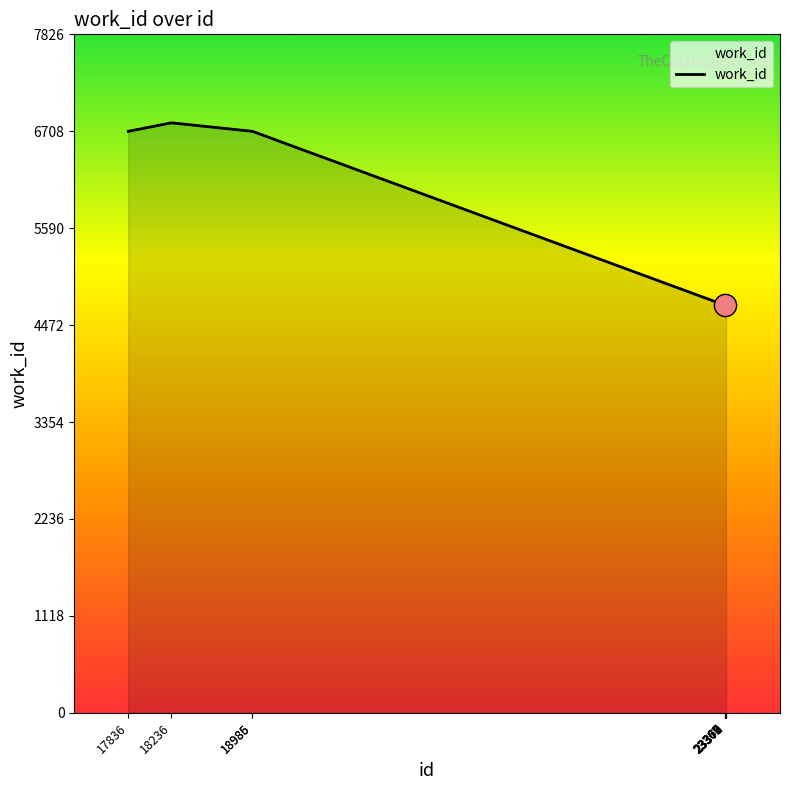

What is the change in value from 17836 to 23367?

-2006